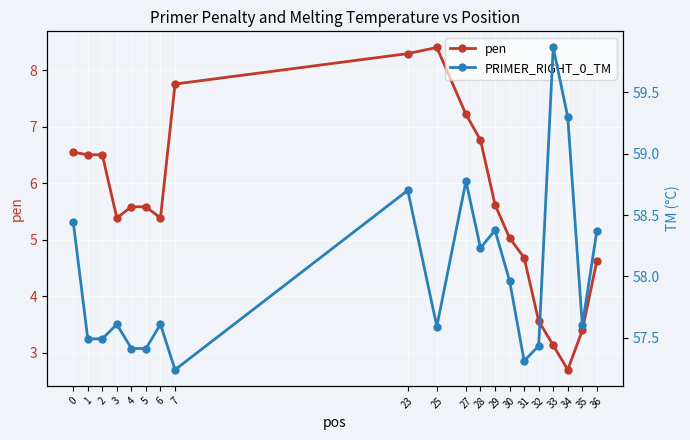

List the series in order of their overall mean, highest first.

PRIMER_RIGHT_0_TM, pen